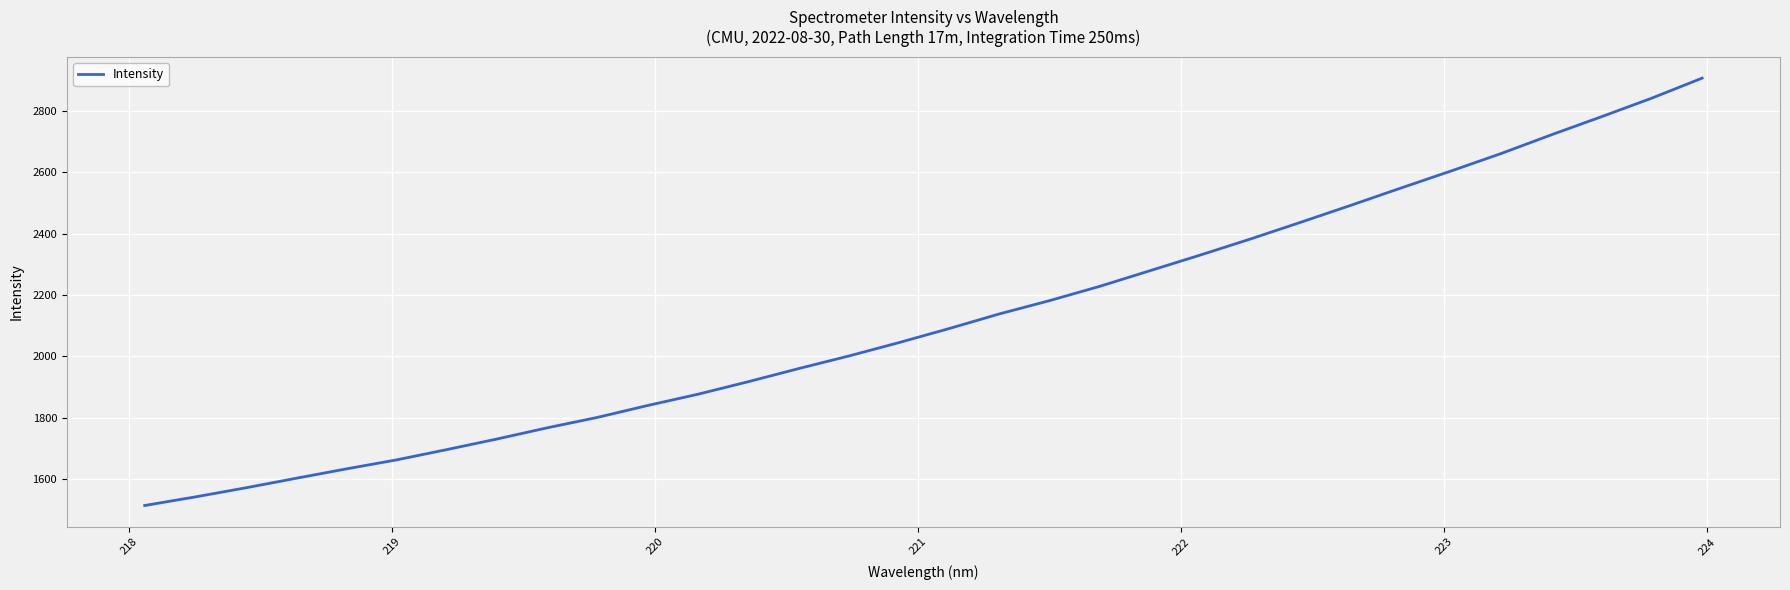

What is the difference between the maximum and minimum values?

1392.8